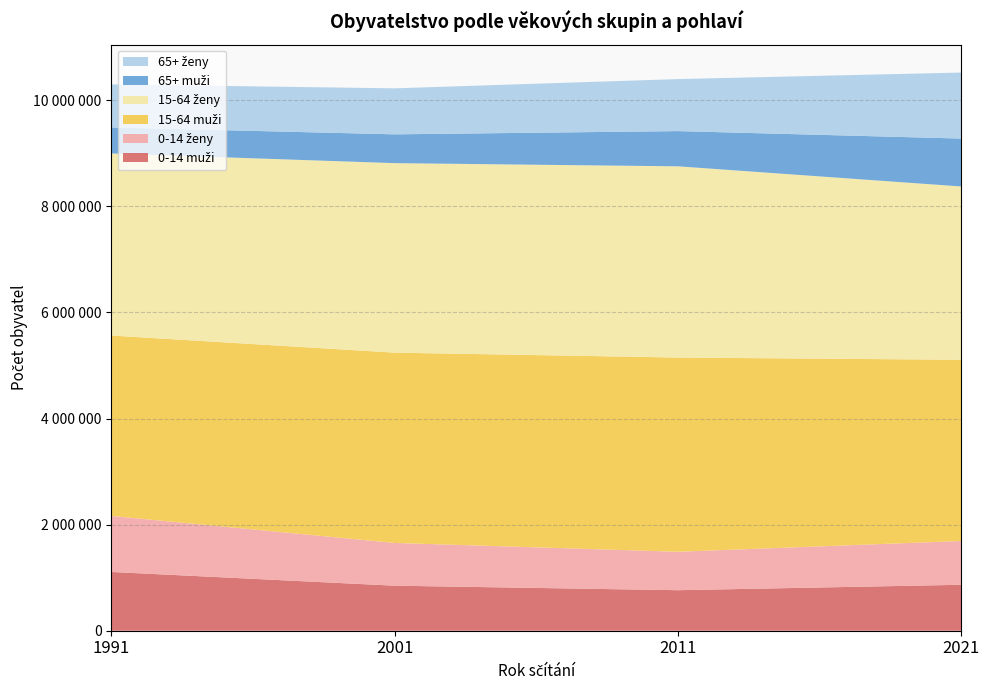

Reading right to left, list all the values displayed in this chart.

0-14 muži: 2021=866322	2011=763949	2001=849004	1991=1108049
0-14 ženy: 2021=825438	2011=724979	2001=805858	1991=1056387
15-64 muži: 2021=3416851	2011=3661790	2001=3587971	1991=3400987
15-64 ženy: 2021=3267508	2011=3605379	2001=3573173	1991=3433478
65+ muži: 2021=903375	2011=664125	2001=543114	1991=490140
65+ ženy: 2021=1244673	2011=980711	2001=867457	1991=811817